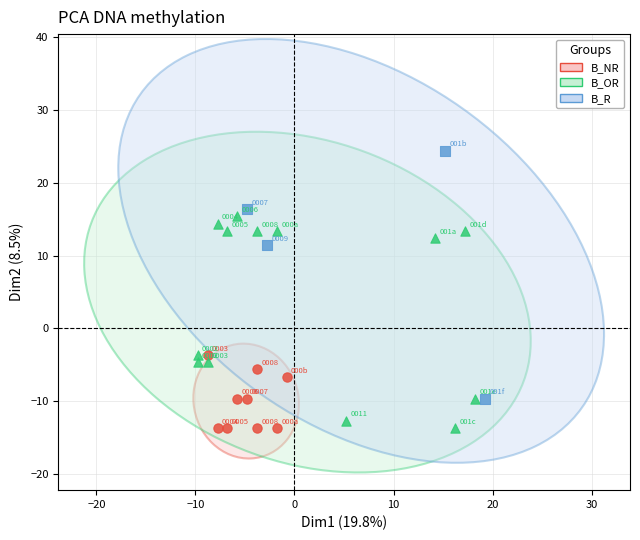

Which series has the widest spread of Y values?

B_R